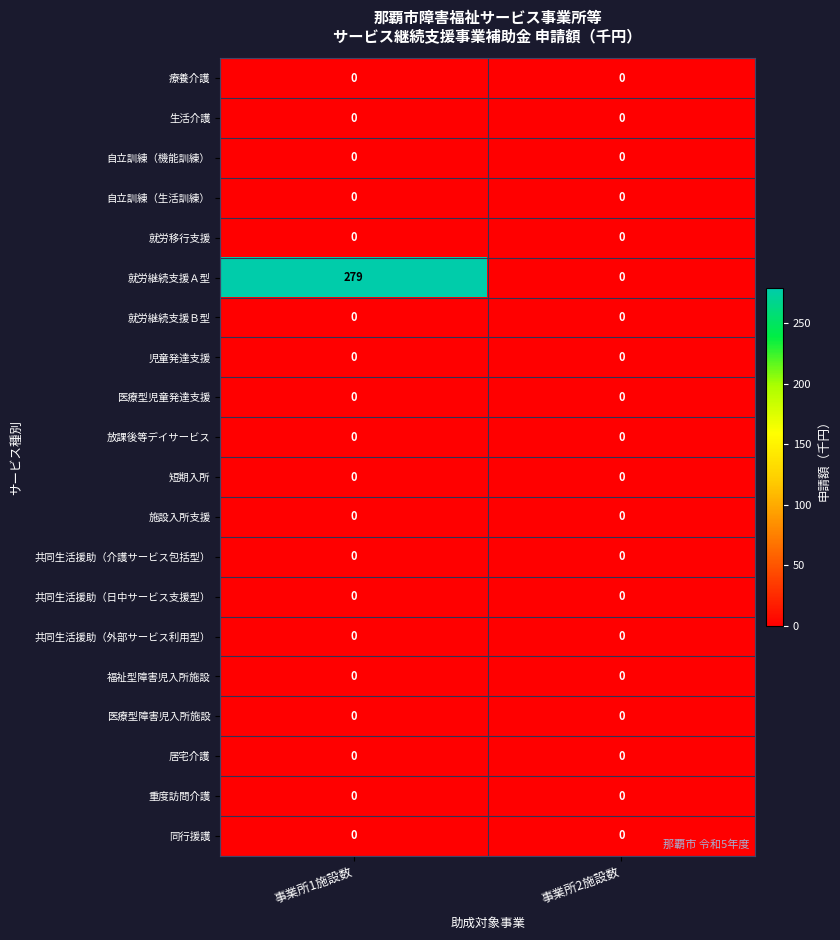

At which category is the sum across all series the highest?

事業所1施設数